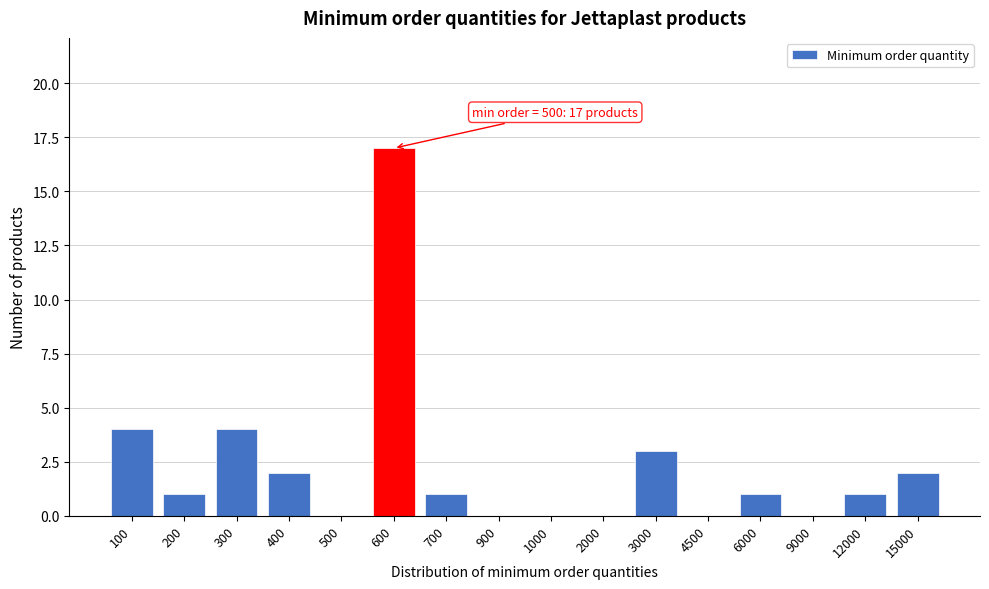

Reading left to right, transcribe all the data shown in this chart.

100=4	200=1	300=4	400=2	500=0	600=17	700=1	900=0	1000=0	2000=0	3000=3	4500=0	6000=1	9000=0	12000=1	15000=2